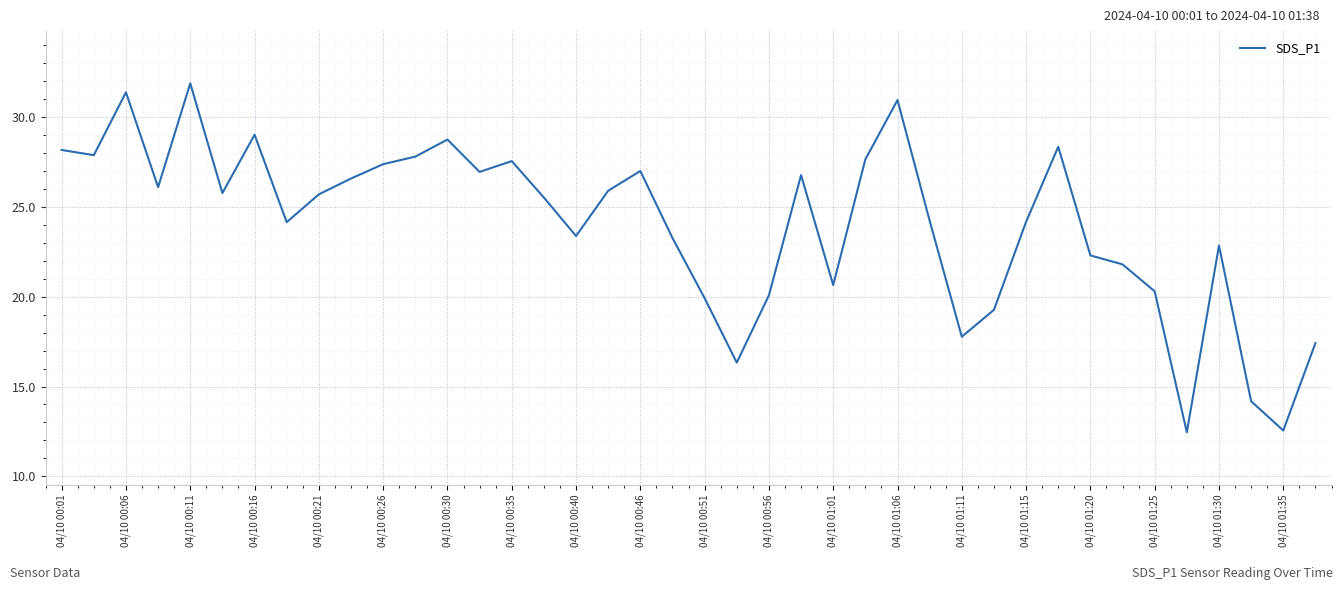

What is the greatest value displayed?

31.9